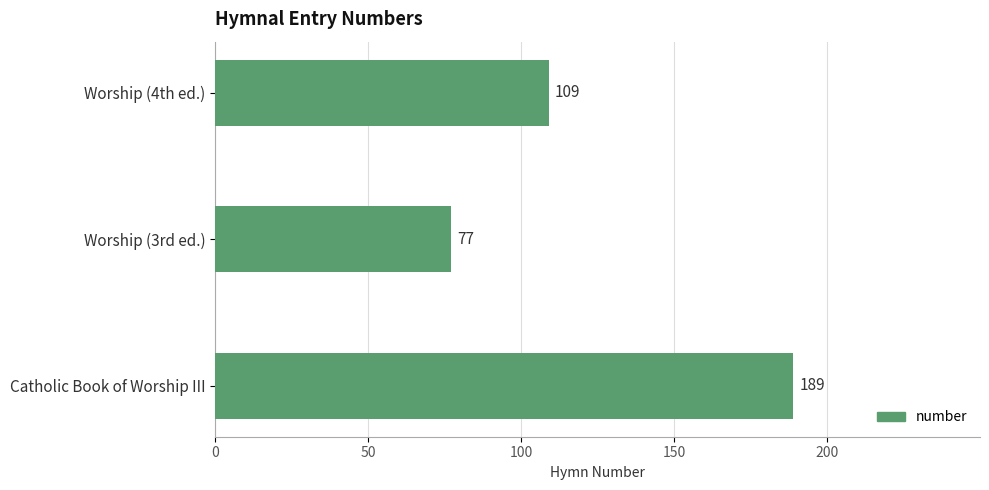

What is the sum of the values at Worship (3rd ed.) and Worship (4th ed.)?

186